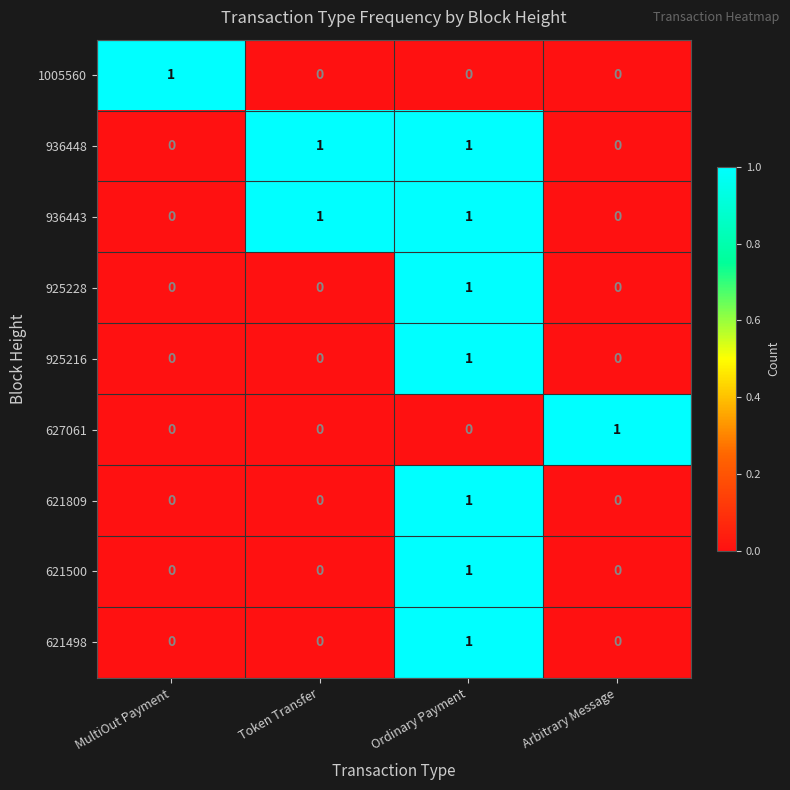

Is it true that 621498 equals -1 at Arbitrary Message?

False